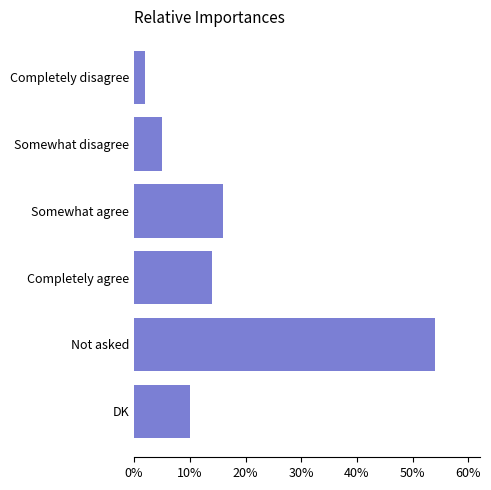

Is it true that the value at Somewhat agree is 16?

True